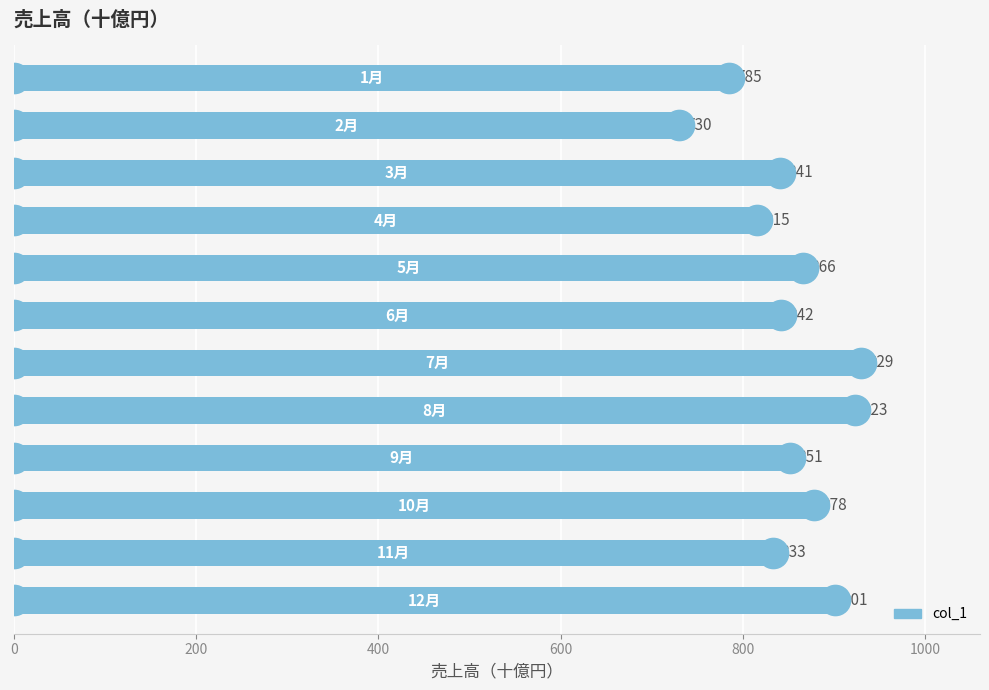

What is the maximum value shown in the chart?

929